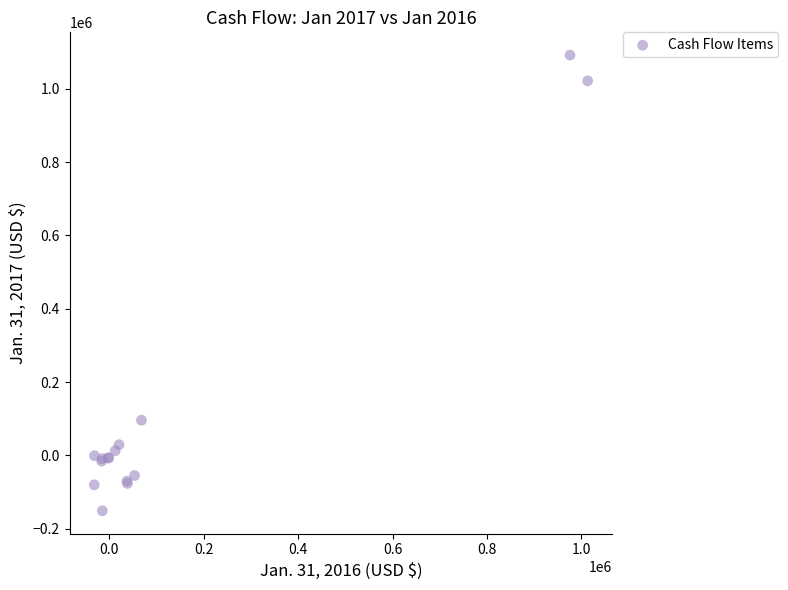

What Y value in the scatter plot is closest to 470406?

96064